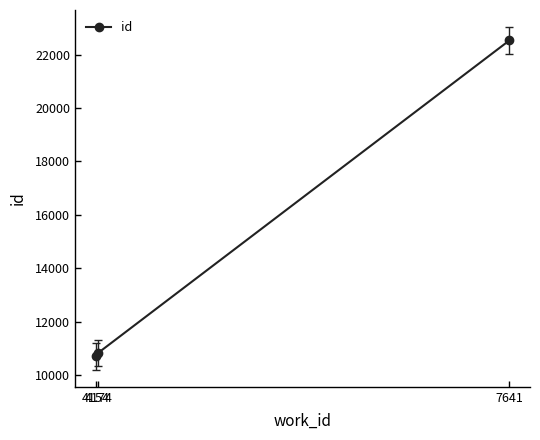

What is the value of the 3rd point from the left?

22537